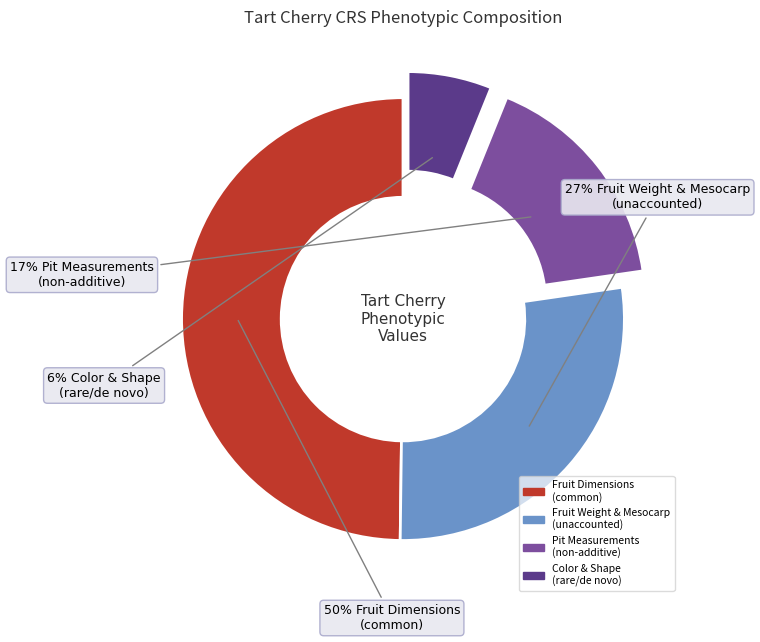

Rank the categories by value from highest to lowest.

Fruit Dimensions (common), Fruit Weight & Mesocarp (unaccounted), Pit Measurements (non-additive), Color & Shape (rare/de novo)